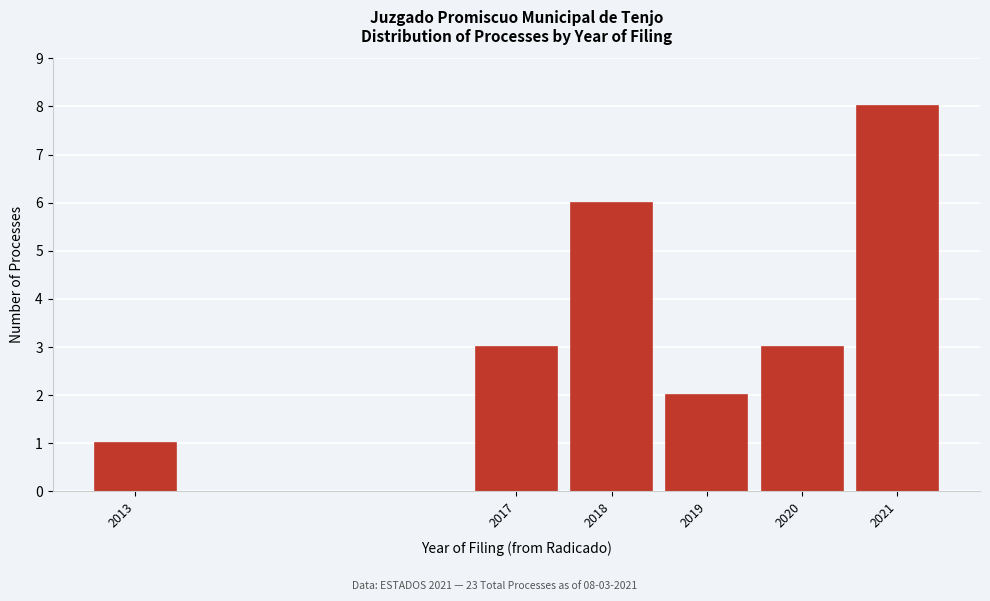

Reading left to right, extract all data points from this chart.

1	3	6	2	3	8